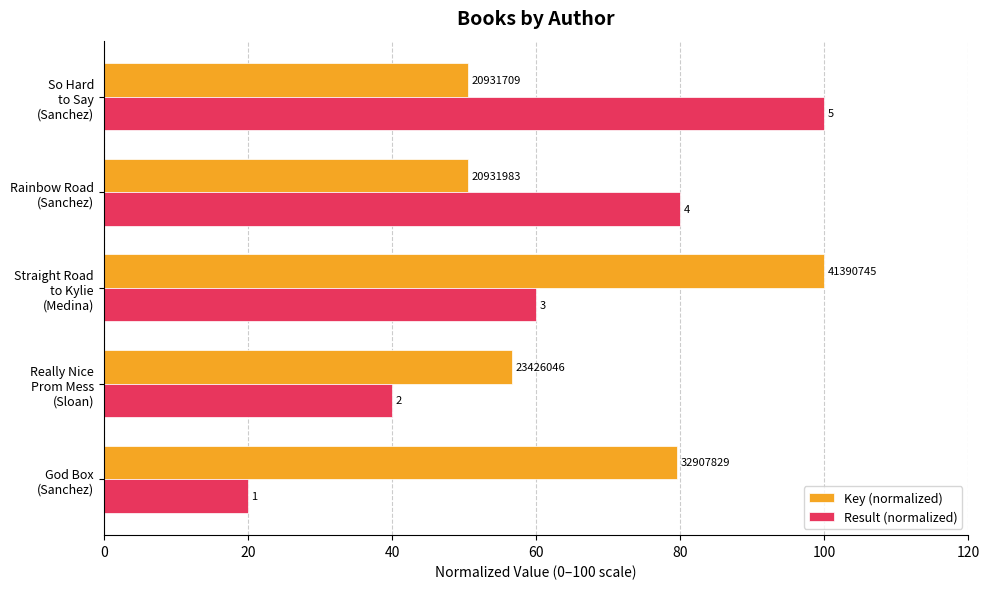

Reading left to right, transcribe all the data shown in this chart.

Key (normalized): 79.5	56.6	100.0	50.6	50.6
Result (normalized): 20.0	40.0	60.0	80.0	100.0